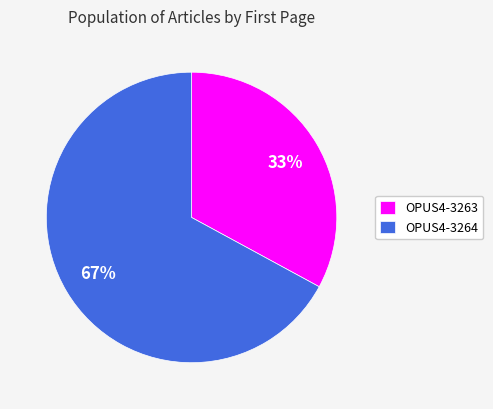

Approximately how many times larger is the value at OPUS4-3264 compared to OPUS4-3263?

2.0